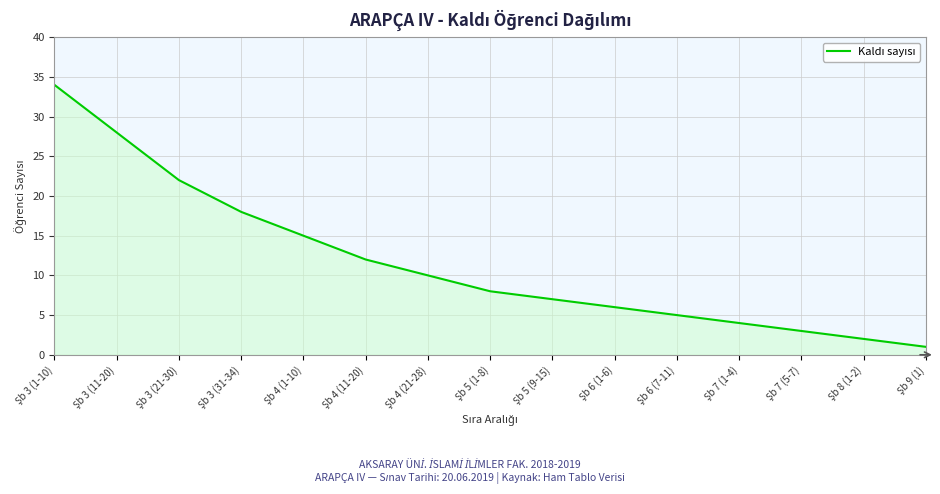

What is the difference between the maximum and minimum values?

33